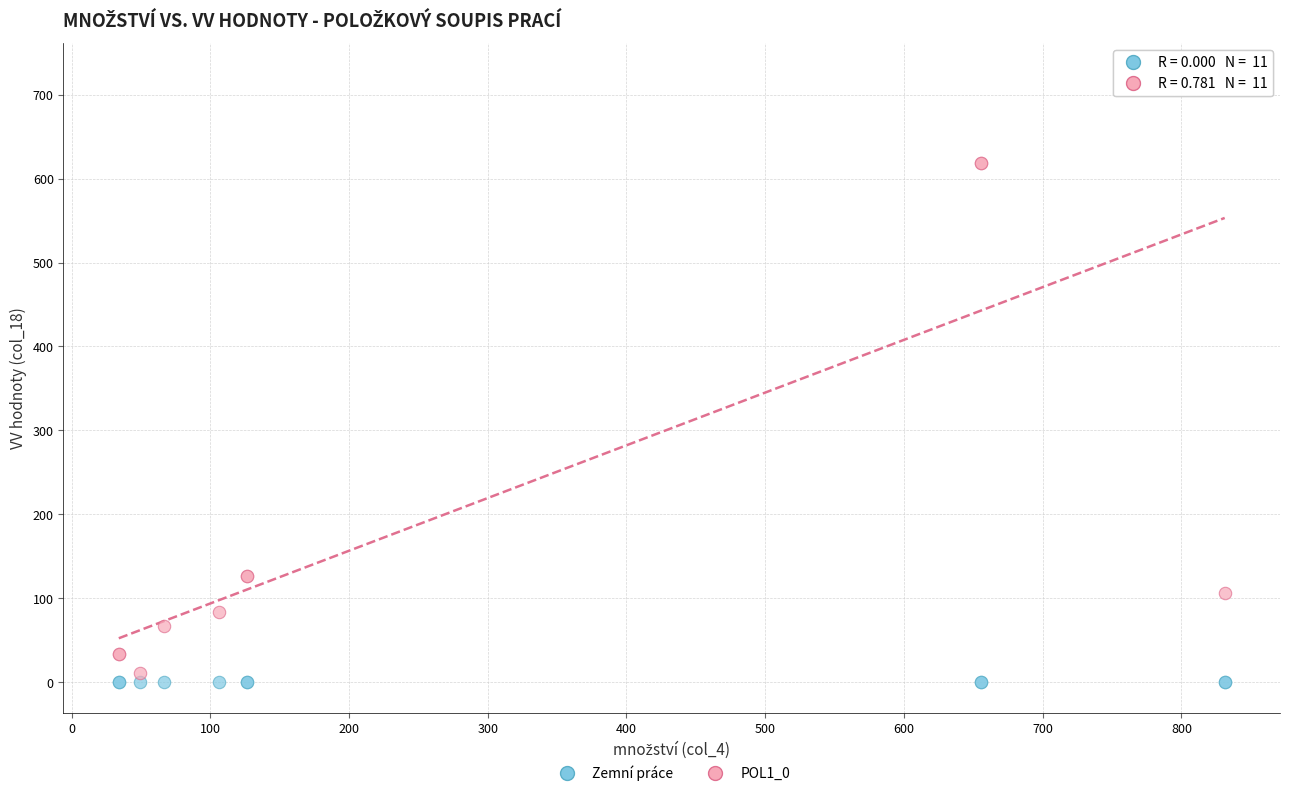

Which series contains the lowest Y value?

Zemní práce